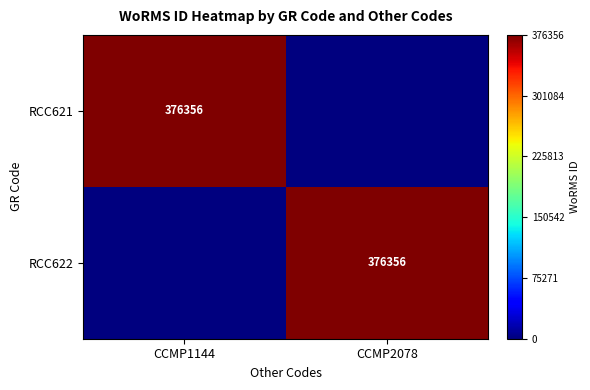

At how many categories does at least one series exceed 339956?

2